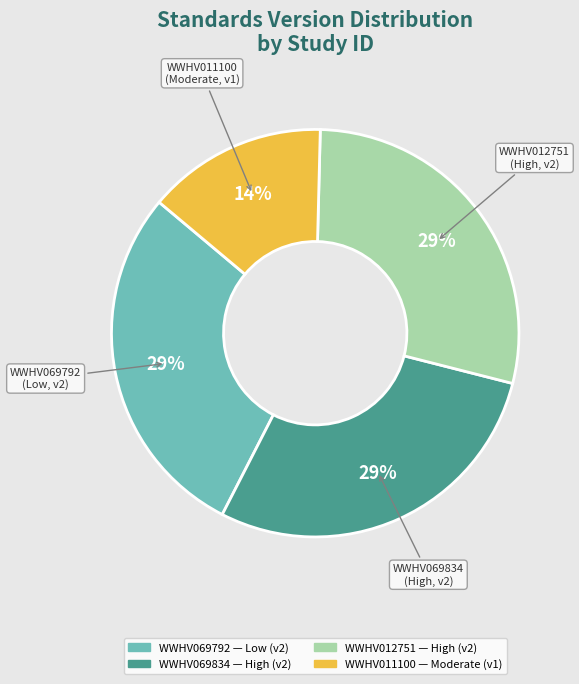

To the nearest percent, what percentage of the pie is WWHV069834?

29%